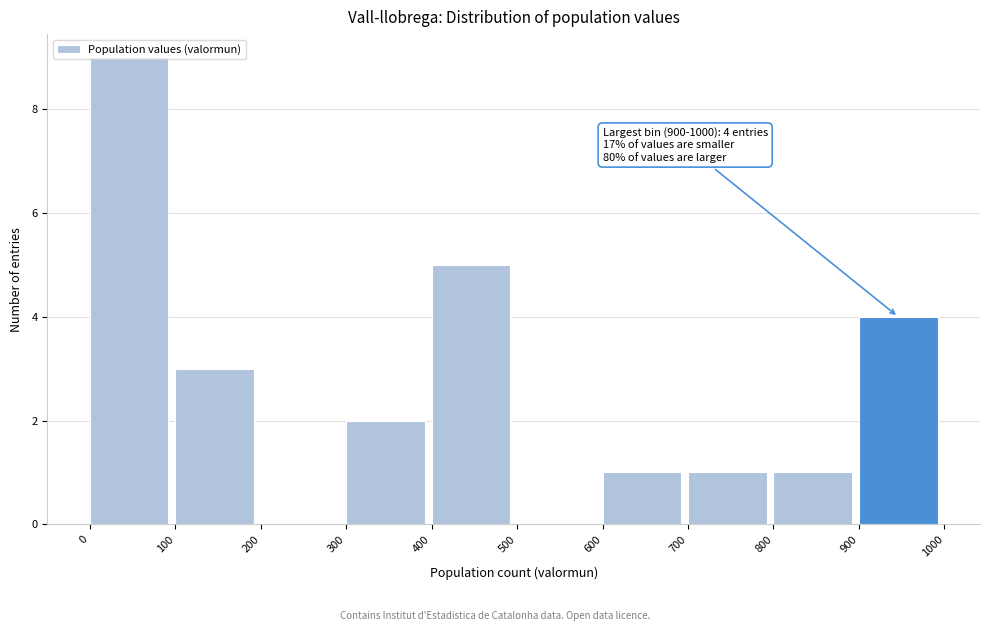

Over which range of the x-axis is the bar tallest?

0 to 100